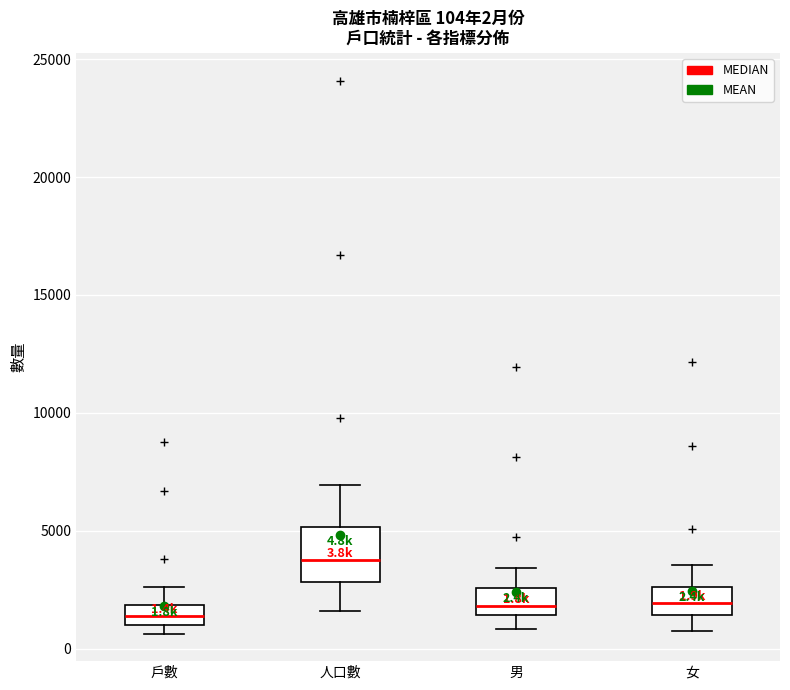

Which box is the tallest, from its lower edge to its upper edge?

人口數